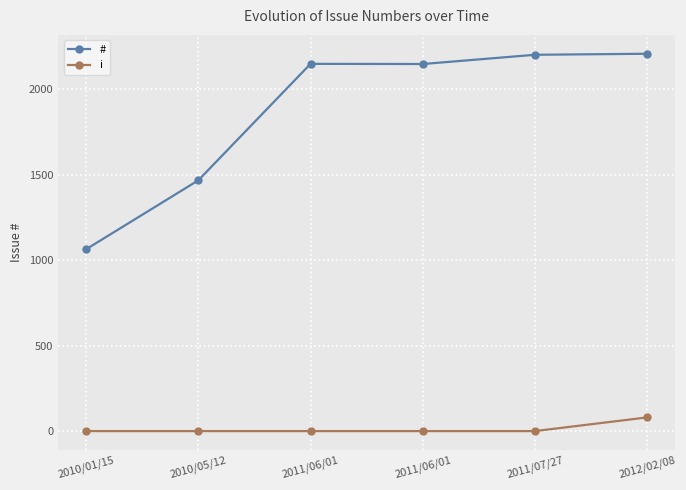

What is the difference between the maximum and minimum values in the i series?

80